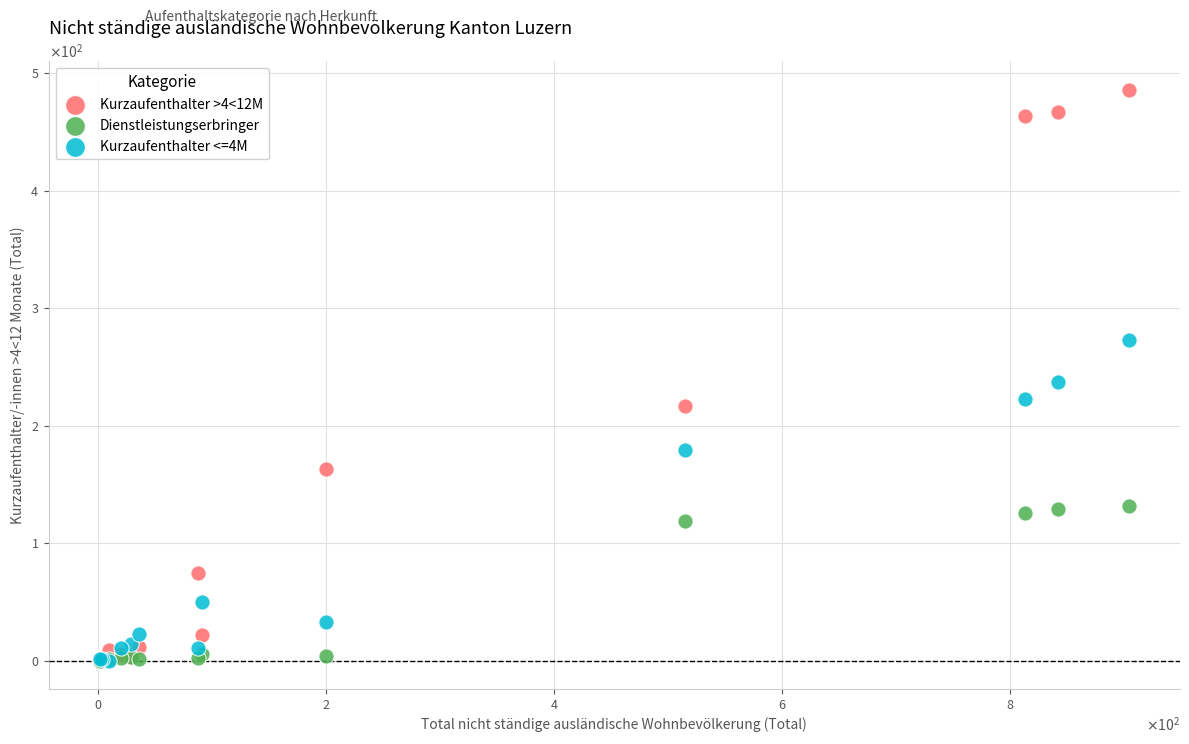

Which series reaches the maximum Y coordinate?

Kurzaufenthalter >4<12M